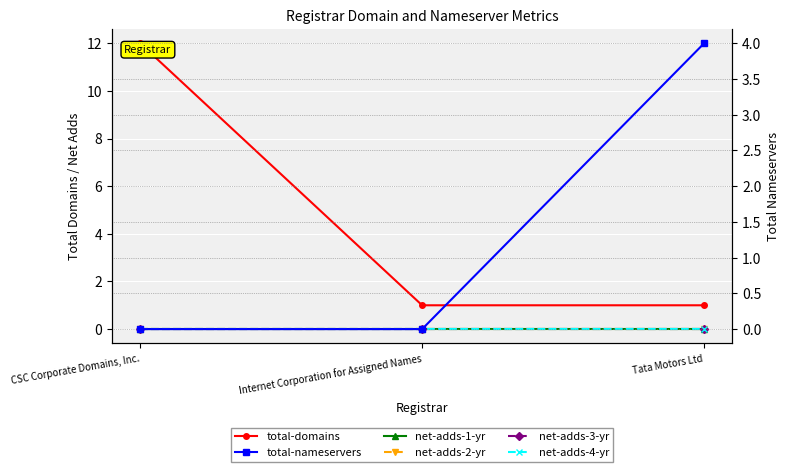

Rank the series by their maximum value, from highest to lowest.

total-domains, total-nameservers, net-adds-1-yr, net-adds-2-yr, net-adds-3-yr, net-adds-4-yr